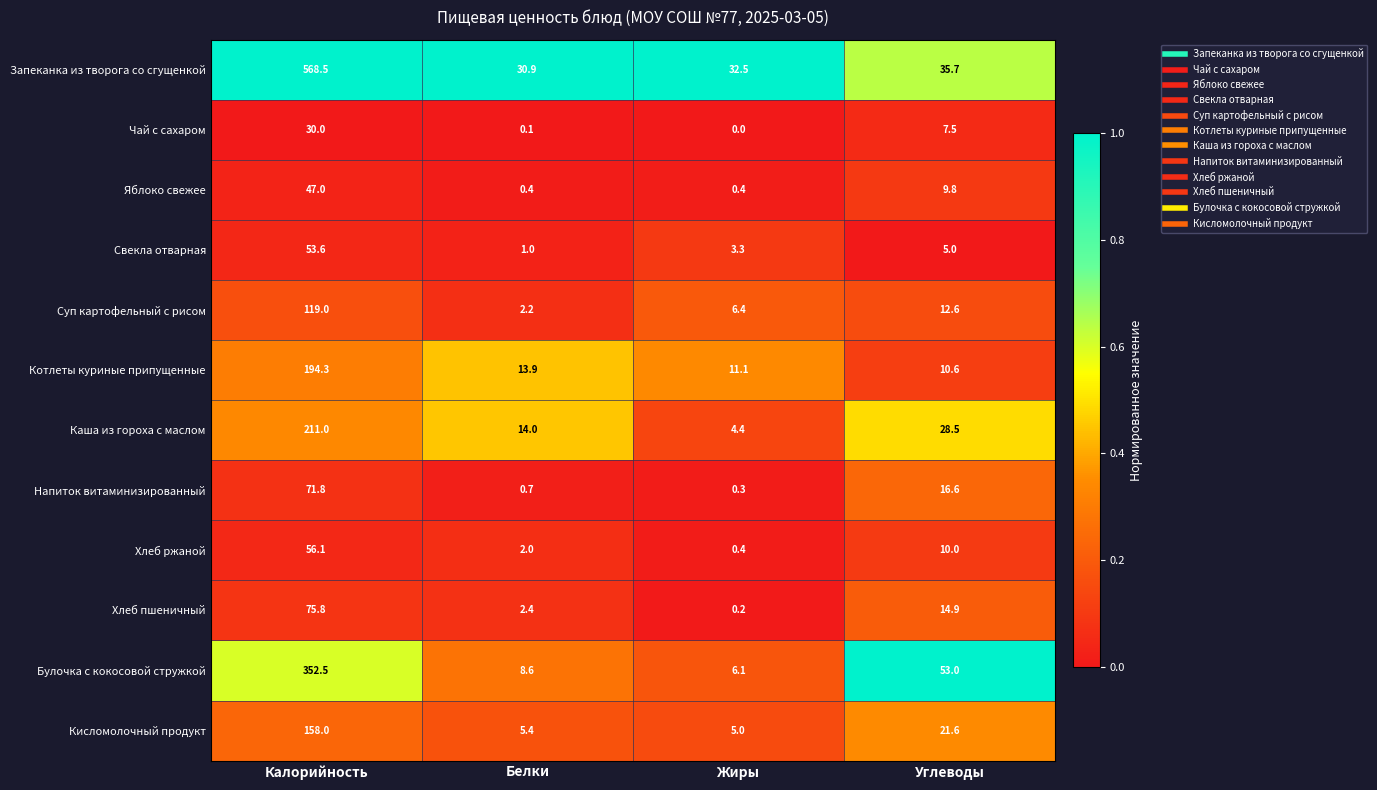

What is the spread (max minus min) of values at Жиры?

32.5